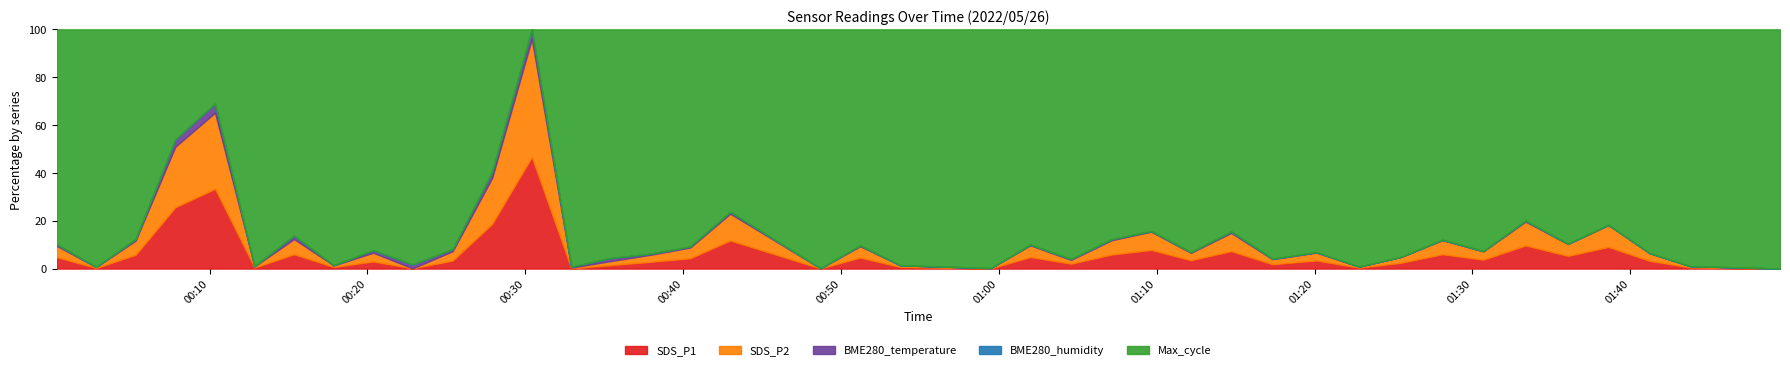

What is the label of the 6th point from the left?

2022/05/26 00:12:51